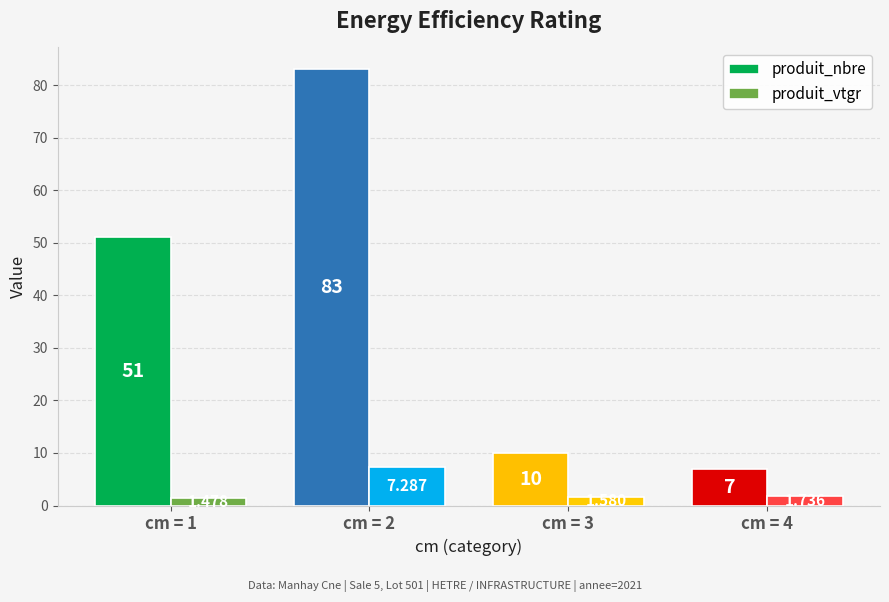

What is the sum of the produit_vtgr values at cm = 3 and cm = 4?

3.3